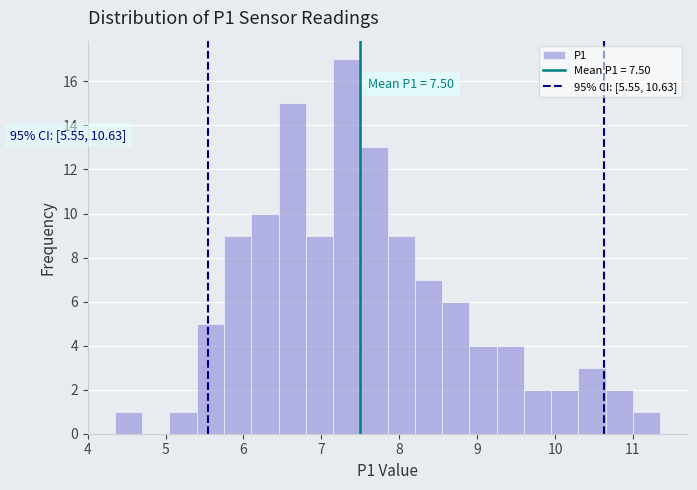

Read against the x-axis, roughly where is the centre of the tallest bar?

7.3